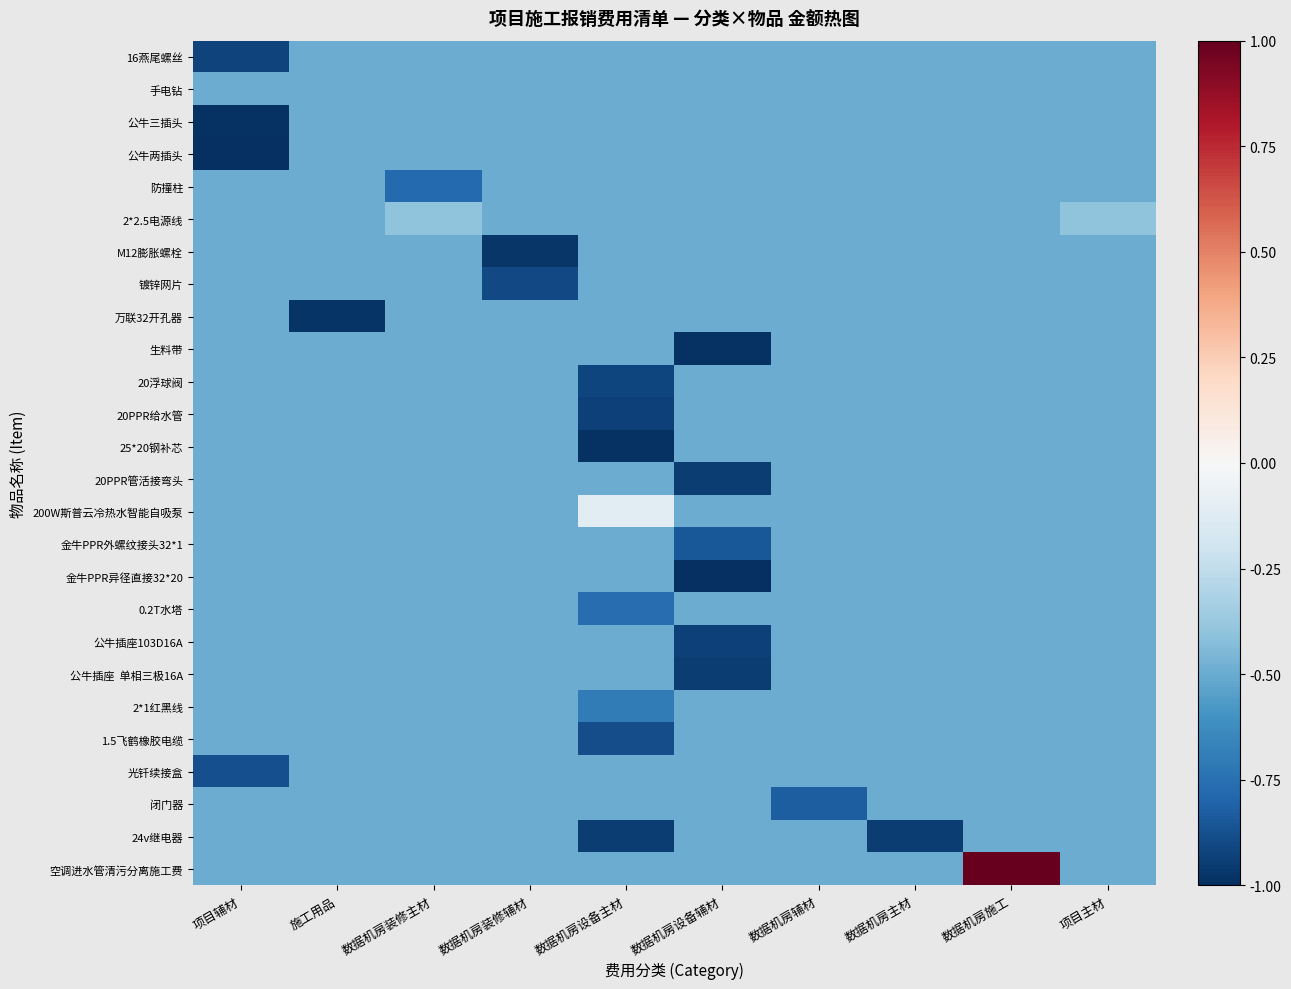

How many distinct data groups are displayed?

26